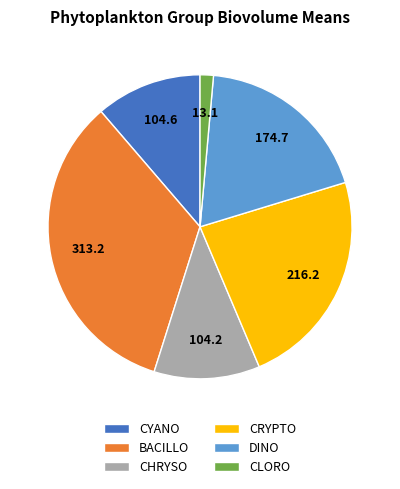

Count the number of slices in the pie.

6